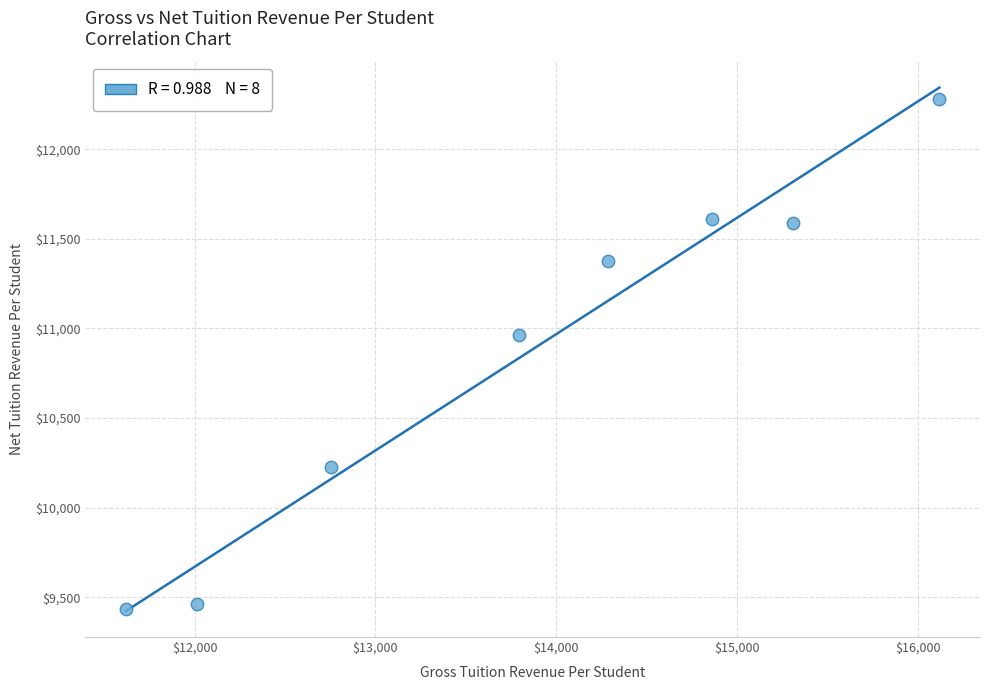

What is the range of X values (max minus min)?

4497.0